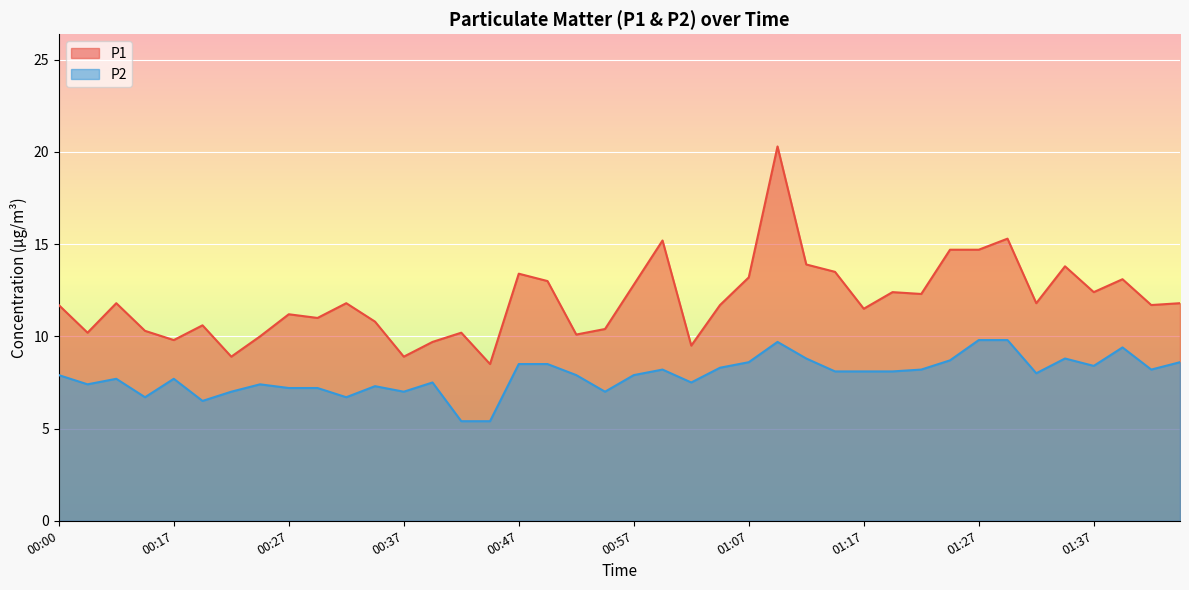

Which series has the largest total across all categories?

P1